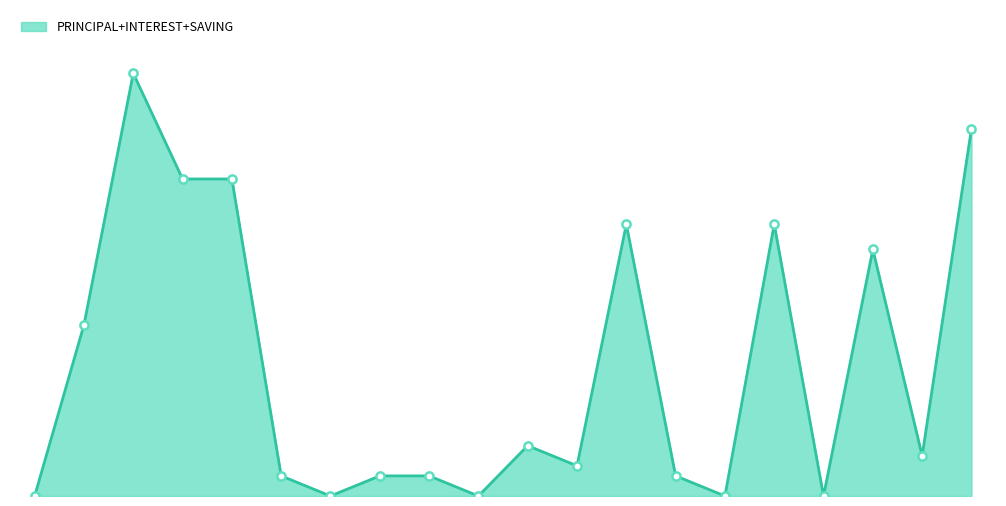

Does the chart have visible grid lines?

No